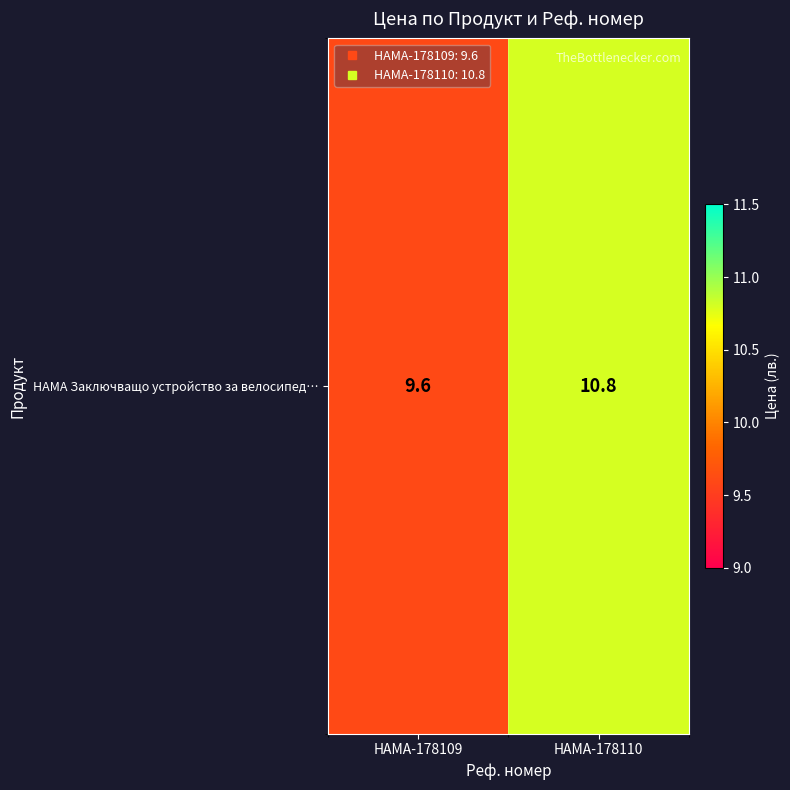

What is the difference between the maximum and minimum values?

1.2